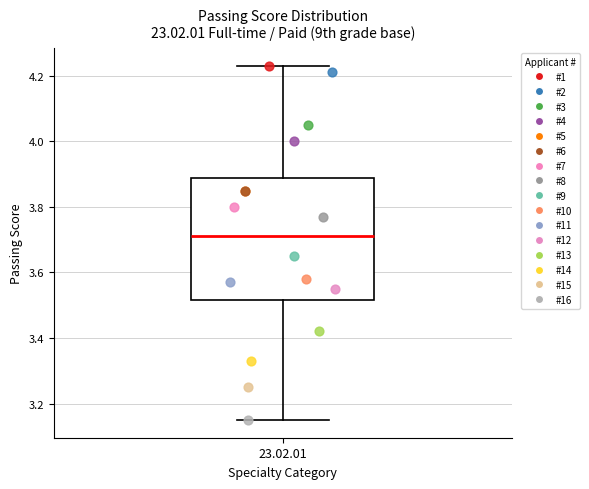

Transcribe this box plot: give where the median line is, the range the box spans, and where the two whiskers end, as read against the y-axis. The values are not printed on the chart, so give them approximately, as read against the axis.

median 3.72, box 3.52 to 3.88, whiskers 3.16 to 4.24